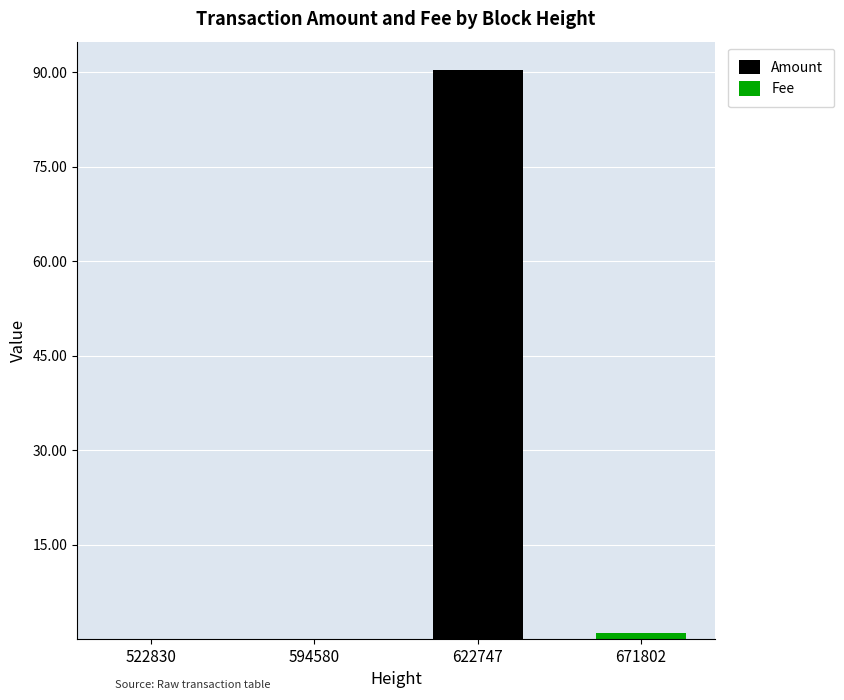

How many series are shown in this chart?

2